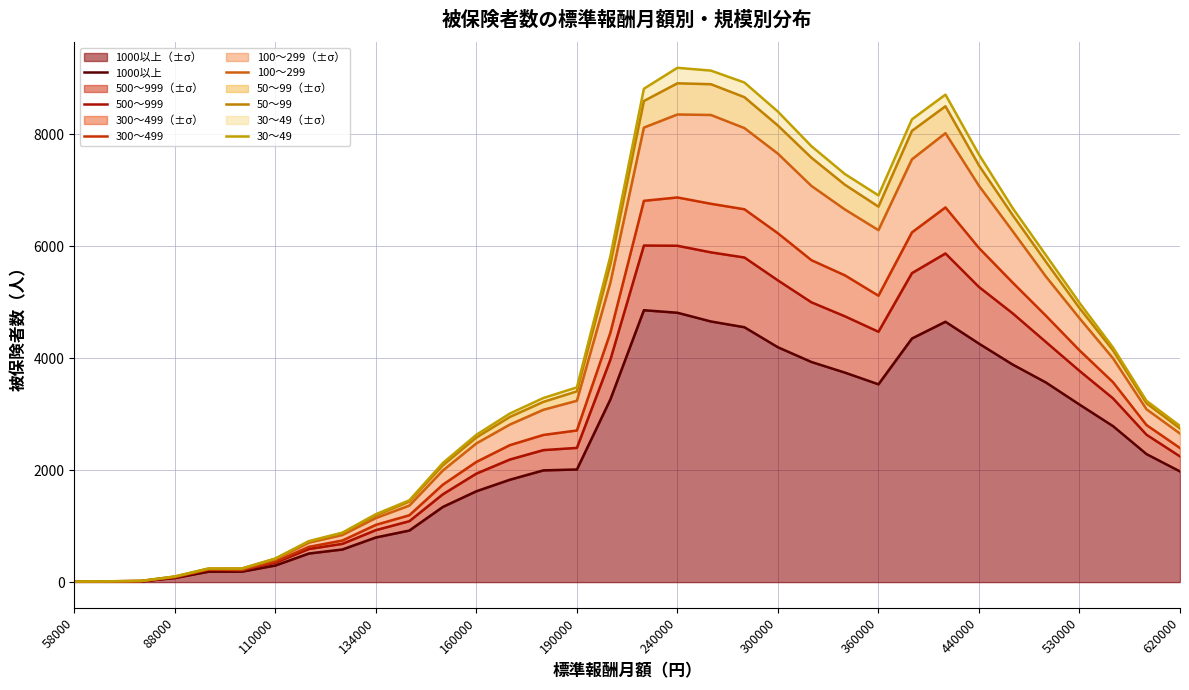

List the series in order of their peak value, lowest first.

1000以上, 500～999, 300～499, 100～299, 50～99, 30～49